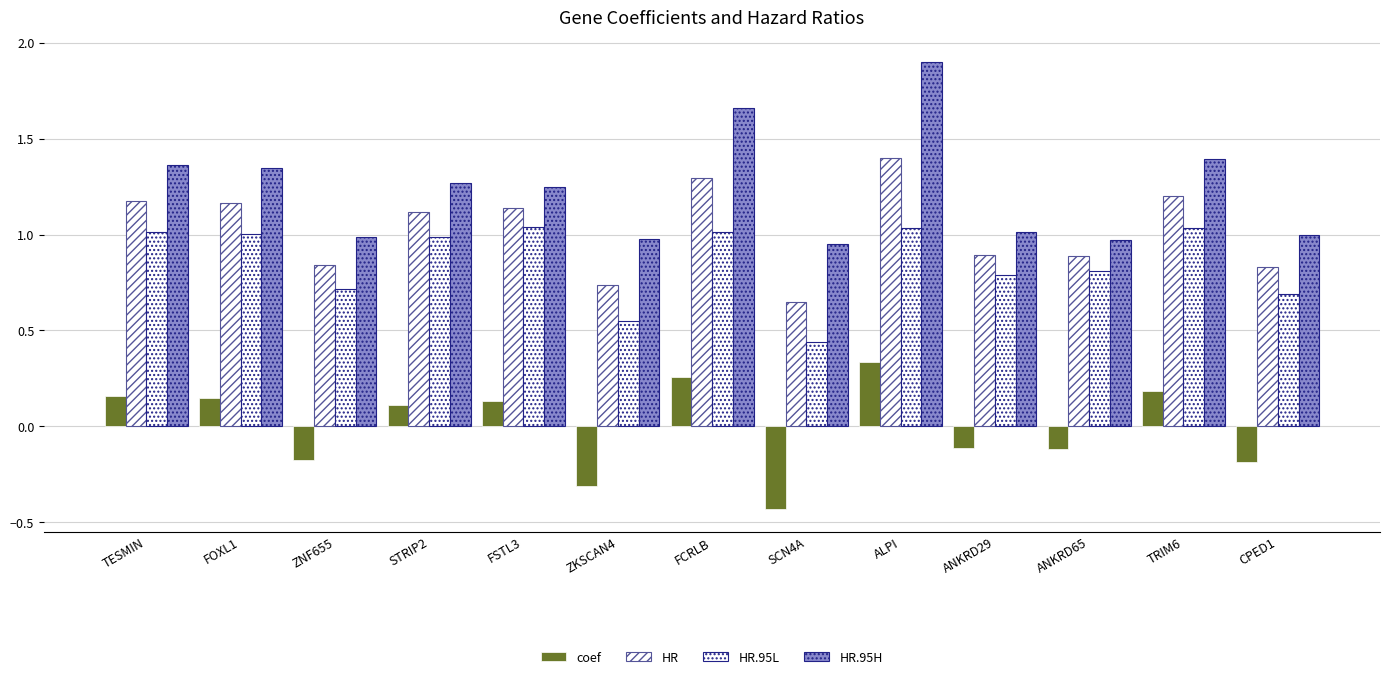

Is it true that HR equals 1.5 at FSTL3?

False